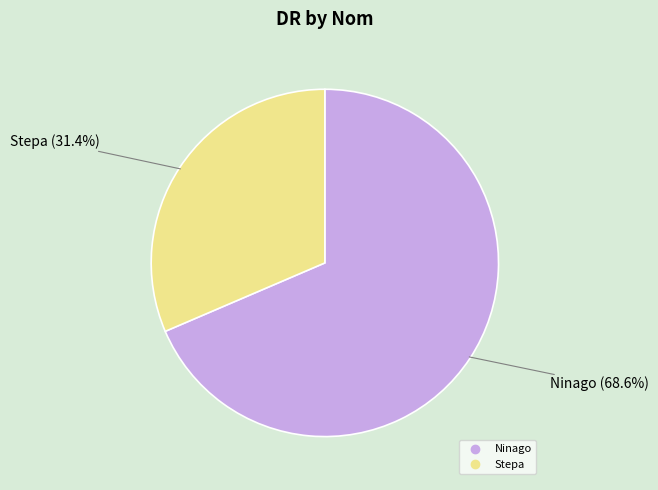

To the nearest percent, what is the difference between the Stepa and Ninago slice percentages?

37%